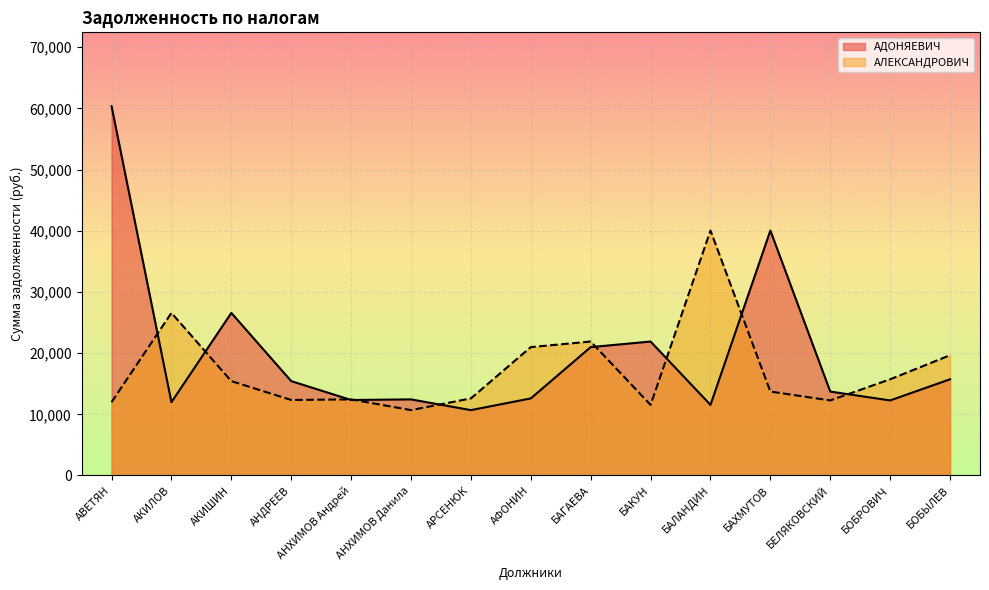

In АЛЕКСАНДРОВИЧ, how many points are higher than both neighbors (excluding endpoints)?

4